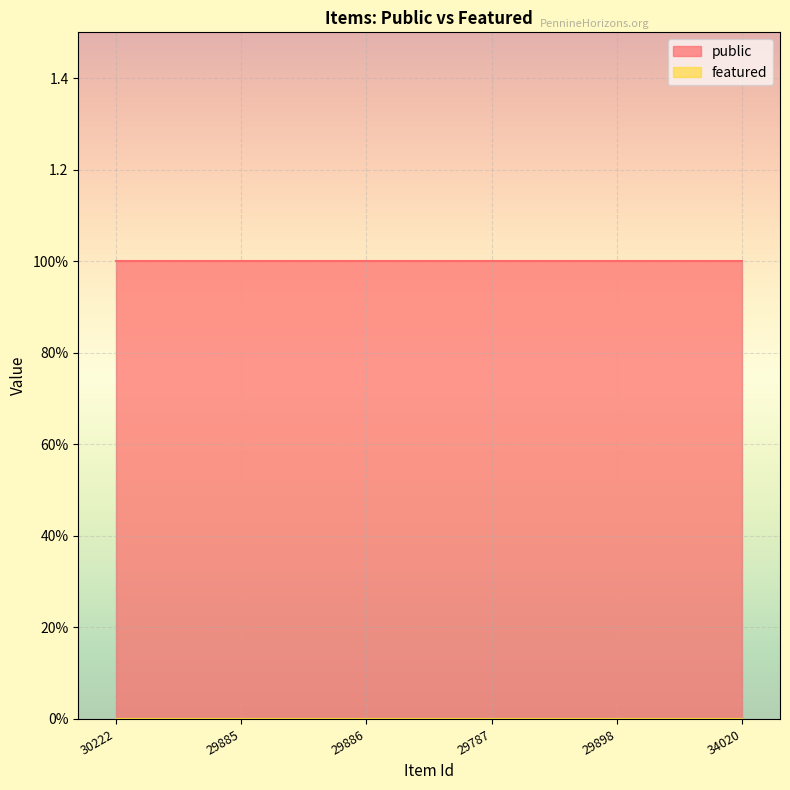

Which label corresponds to the largest value in the chart?

30222